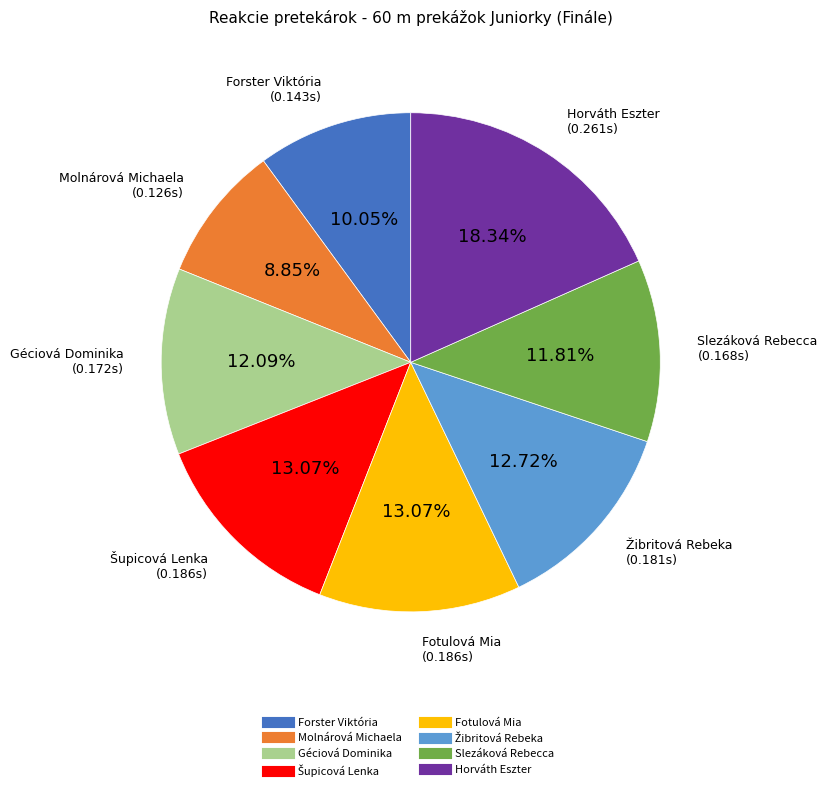

To the nearest percent, what portion does Forster Viktória represent?

10%